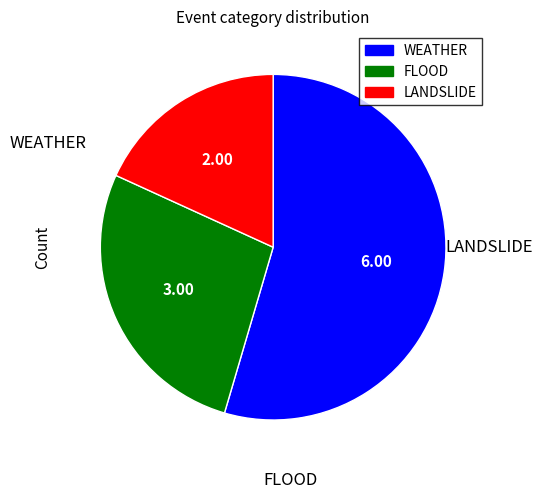

How many slices are in this pie chart?

3